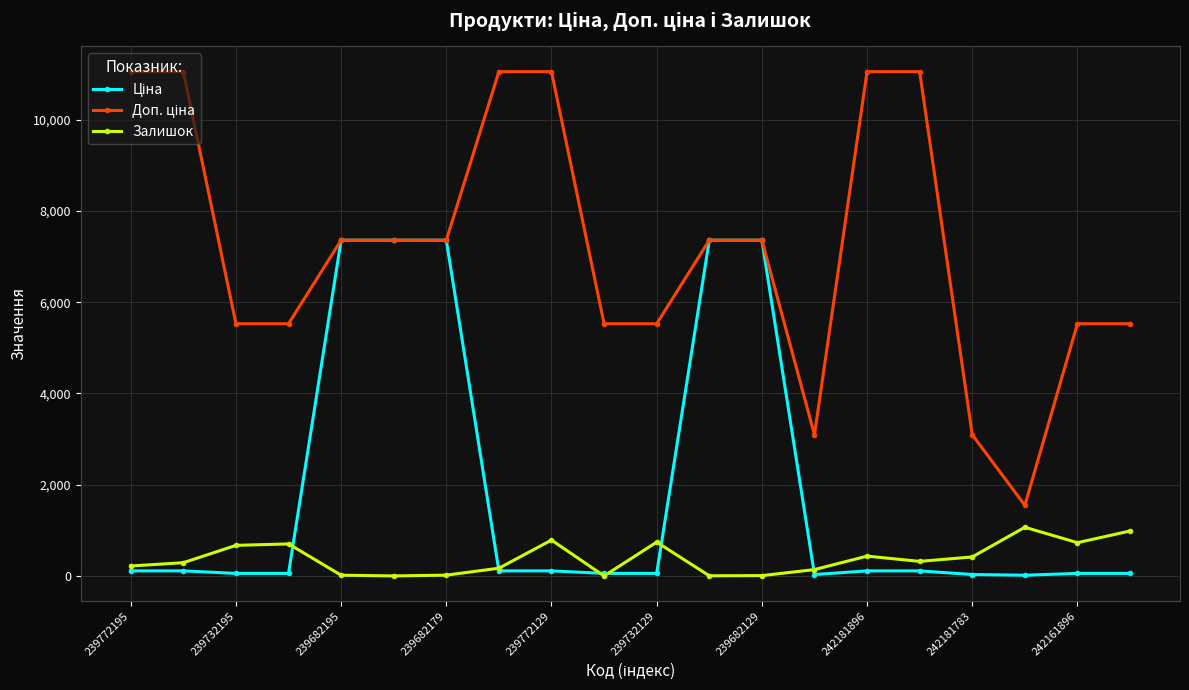

At how many categories does at least one series exceed 9313?

6